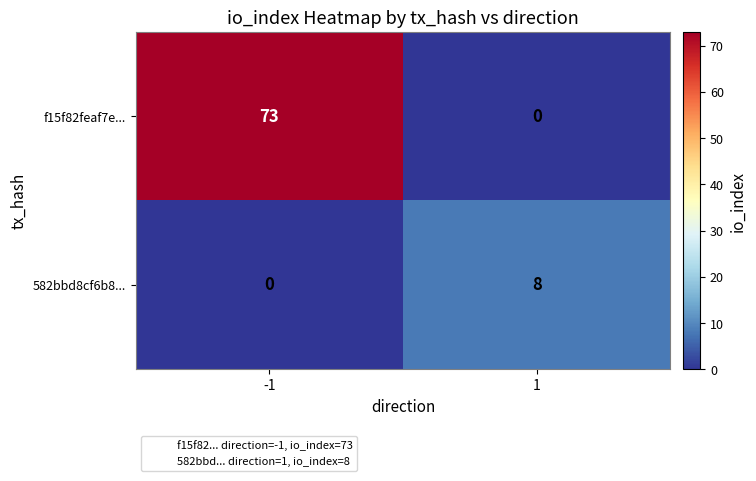

Which series has the widest spread of values?

f15f82feaf7e...